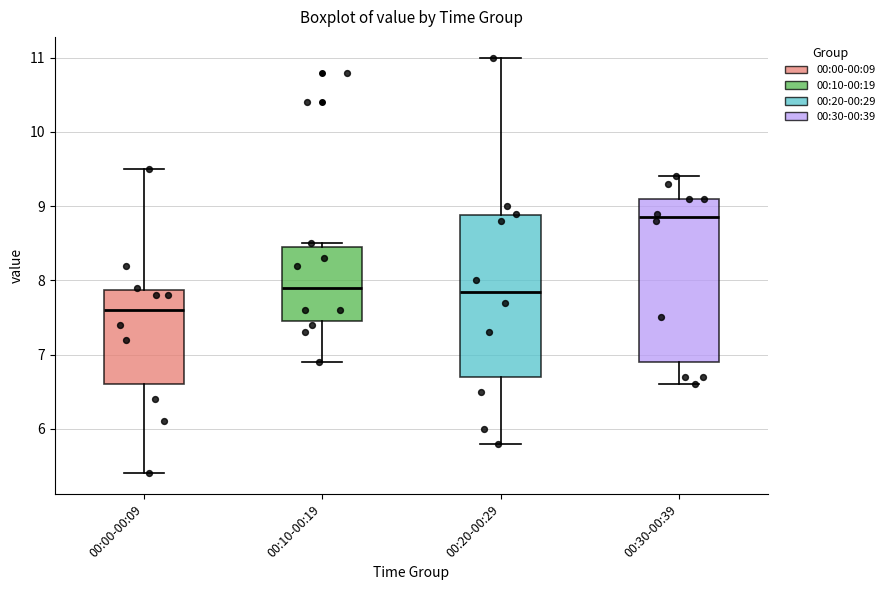

Reading left to right, read every box against the y-axis: the position of its median line, the range the box covers, and the ends of its whiskers. The values are not printed on the chart, so give them approximately, as read against the axis.

00:00-00:09: median 7.6, box 6.6 to 7.9, whiskers 5.4 to 9.5
00:10-00:19: median 7.9, box 7.5 to 8.5, whiskers 6.9 to 8.5 (just above the box's upper edge)
00:20-00:29: median 7.9, box 6.7 to 8.9, whiskers 5.8 to 11.0
00:30-00:39: median 8.9, box 6.9 to 9.1, whiskers 6.6 to 9.4